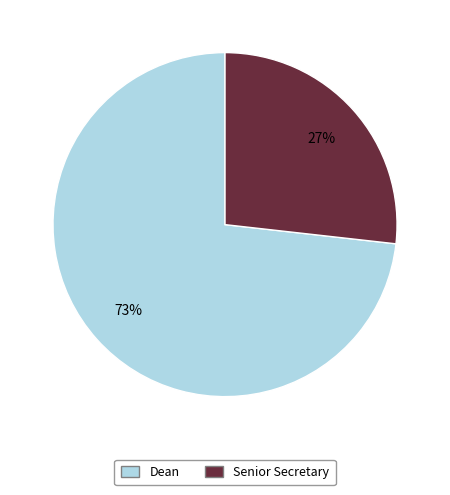

Do Senior Secretary and Dean together represent more than half of the pie?

Yes